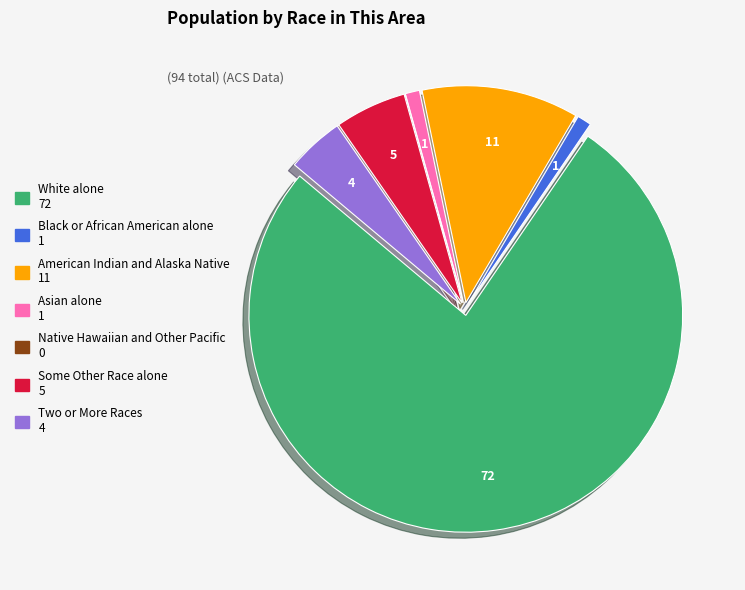

Is the sum of Some Other Race alone and Black or African American alone greater than half?

No